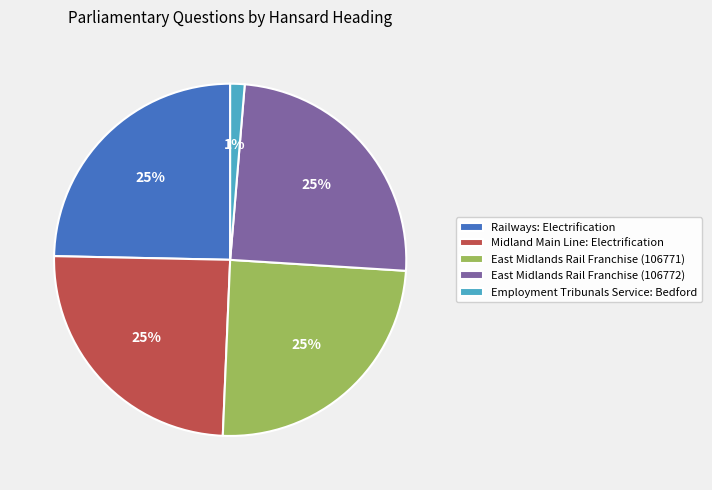

To the nearest percent, what portion does East Midlands Rail Franchise (106771) represent?

25%